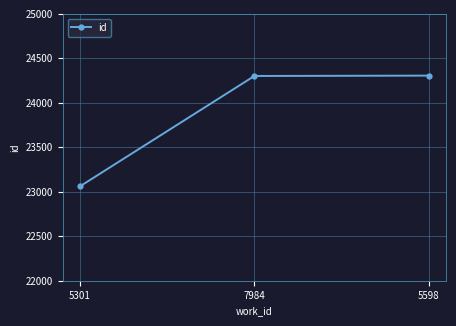

What is the sum of all values?

71670